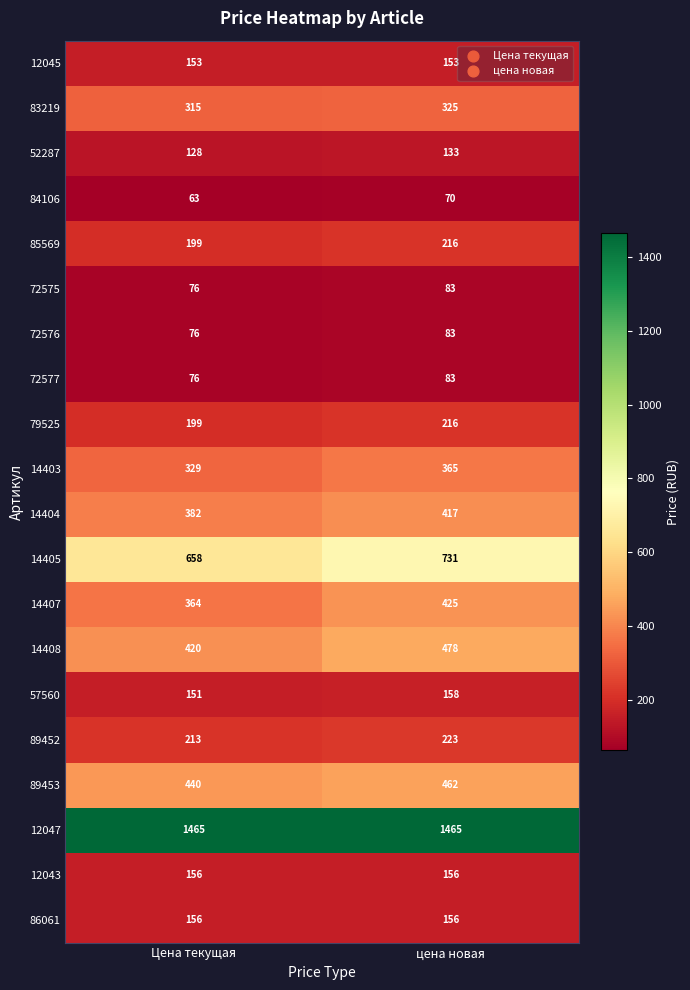

At which category is the sum across all series the highest?

цена новая